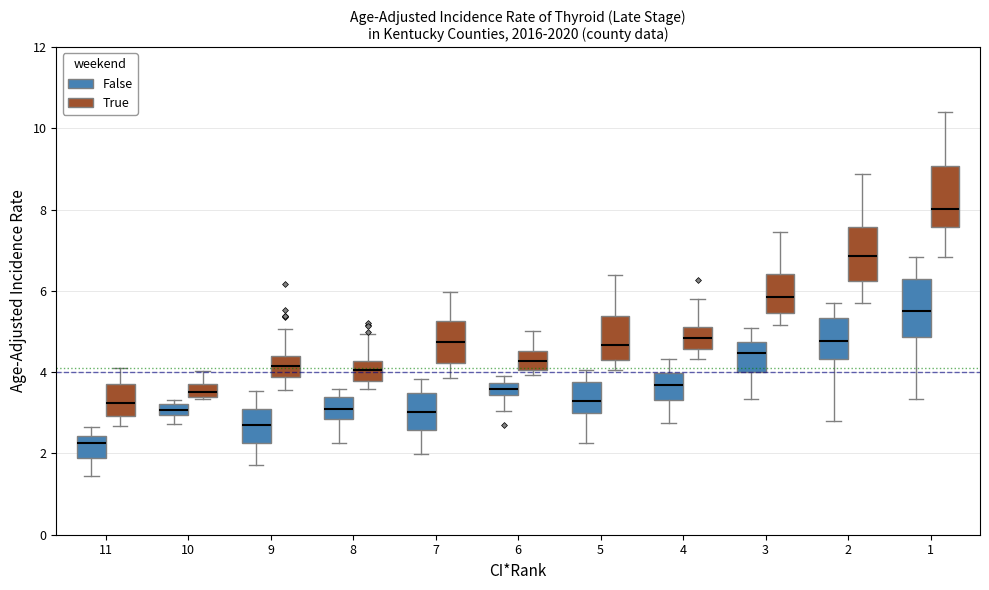

Where does the lower whisker of the box for 6 (False) end on the y-axis? The values are not printed on the chart, so give them approximately, as read against the axis.

3.0